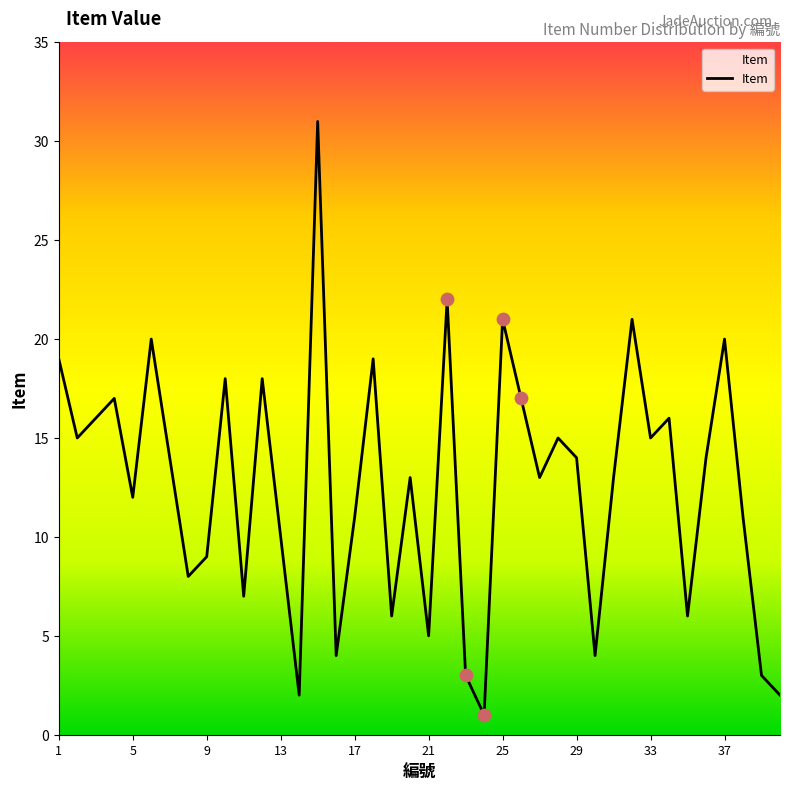

What is the greatest value displayed?

31